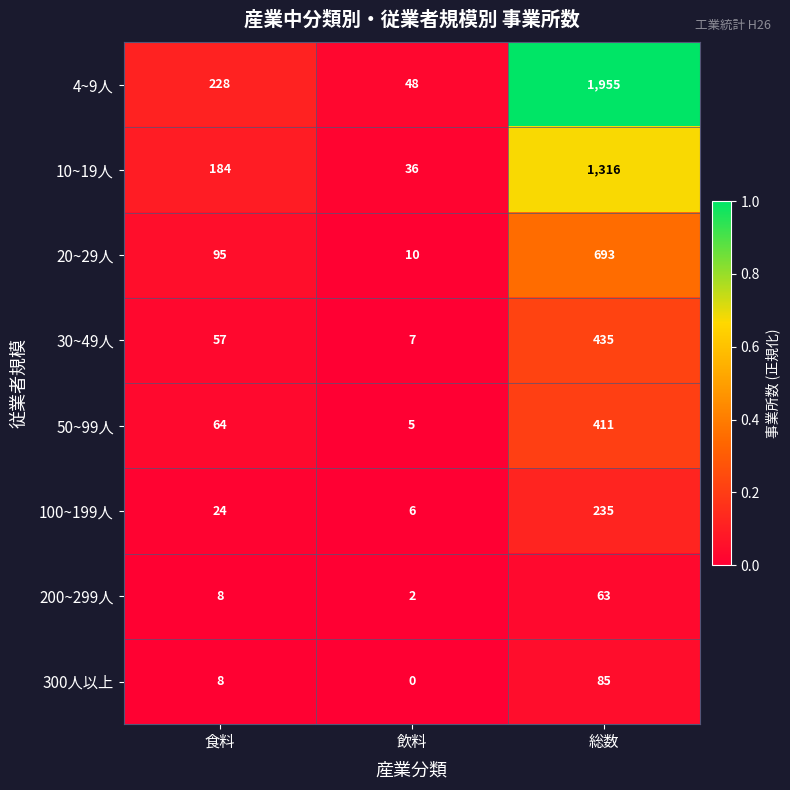

Is the value of 20~29人 at 食料 greater than the value of 30~49人 at 食料?

Yes